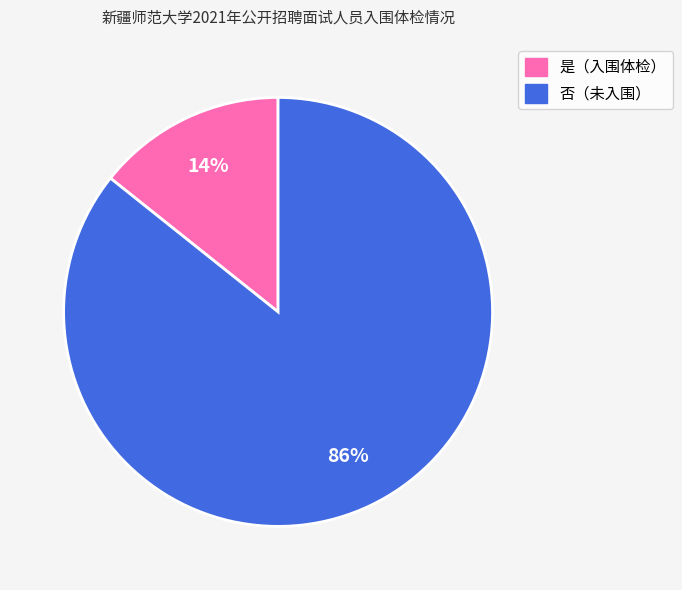

Is there a majority slice in this chart?

Yes